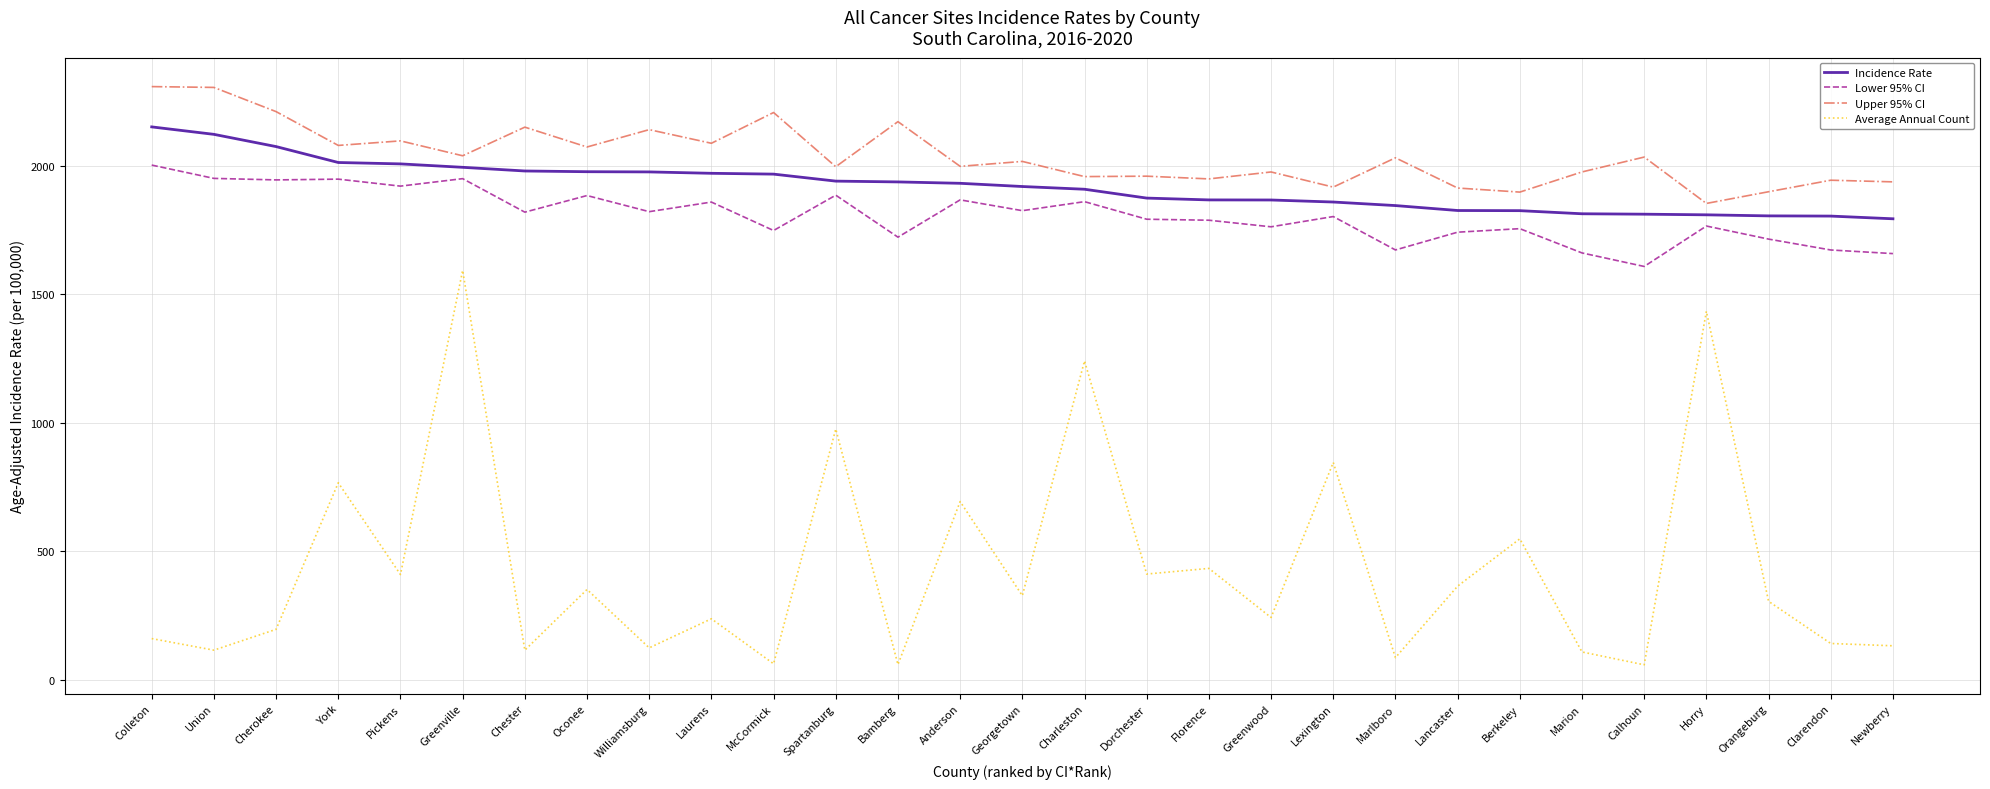

What is the difference between the second highest and second lowest values in the Incidence Rate series?

317.9